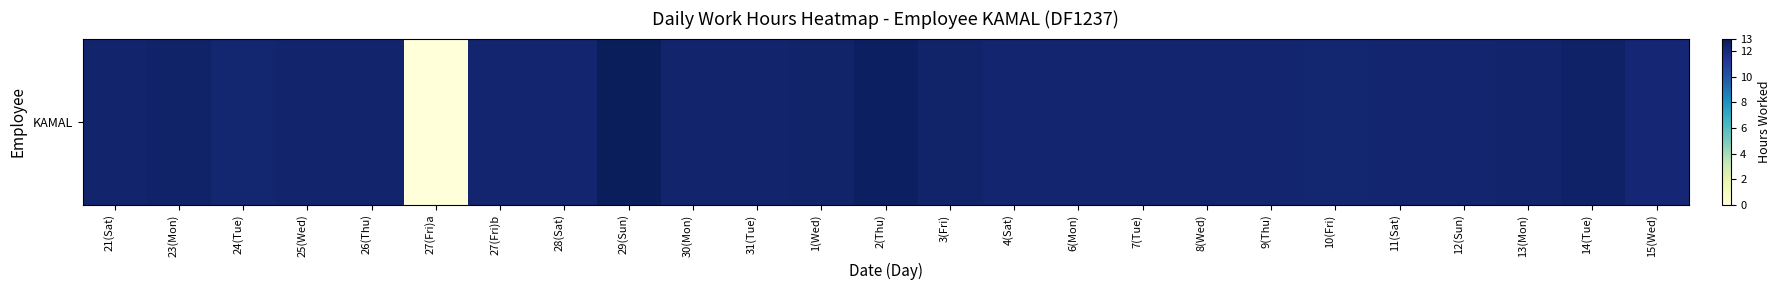

The chart shows a value of 17.6 at 15(Wed). True or false?

False